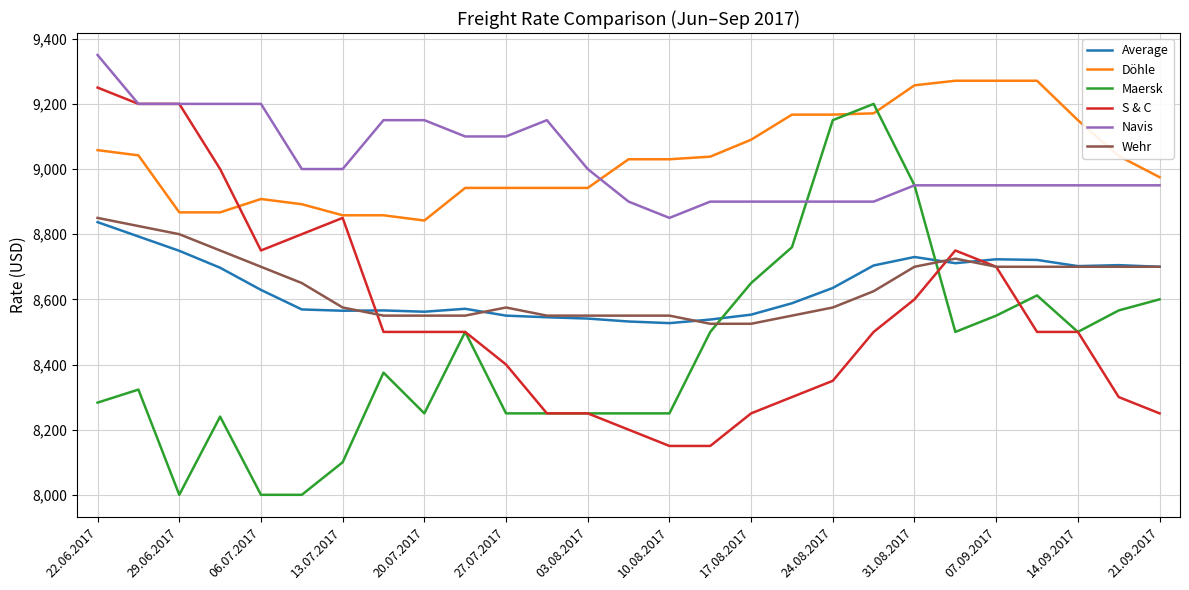

True or false: Navis and Wehr intersect in this chart.

False